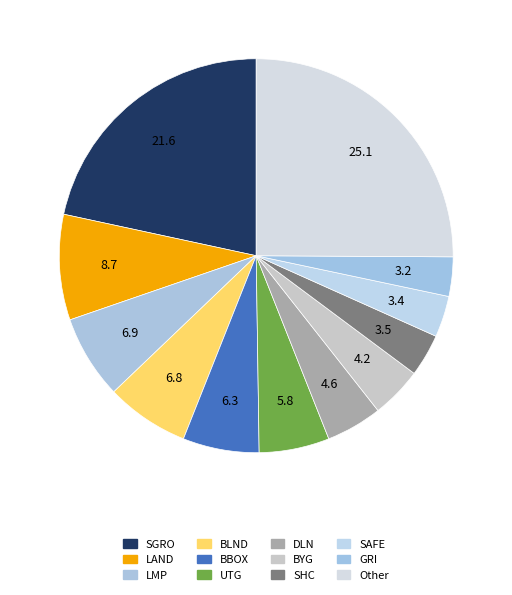

Is there any slice that represents more than half of the pie?

No